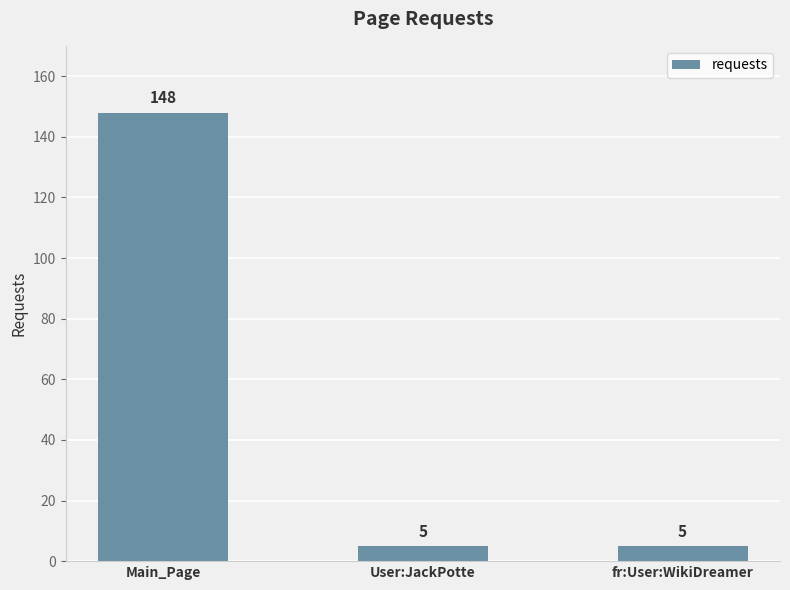

Reading right to left, what are all the values shown in this chart?

5	5	148